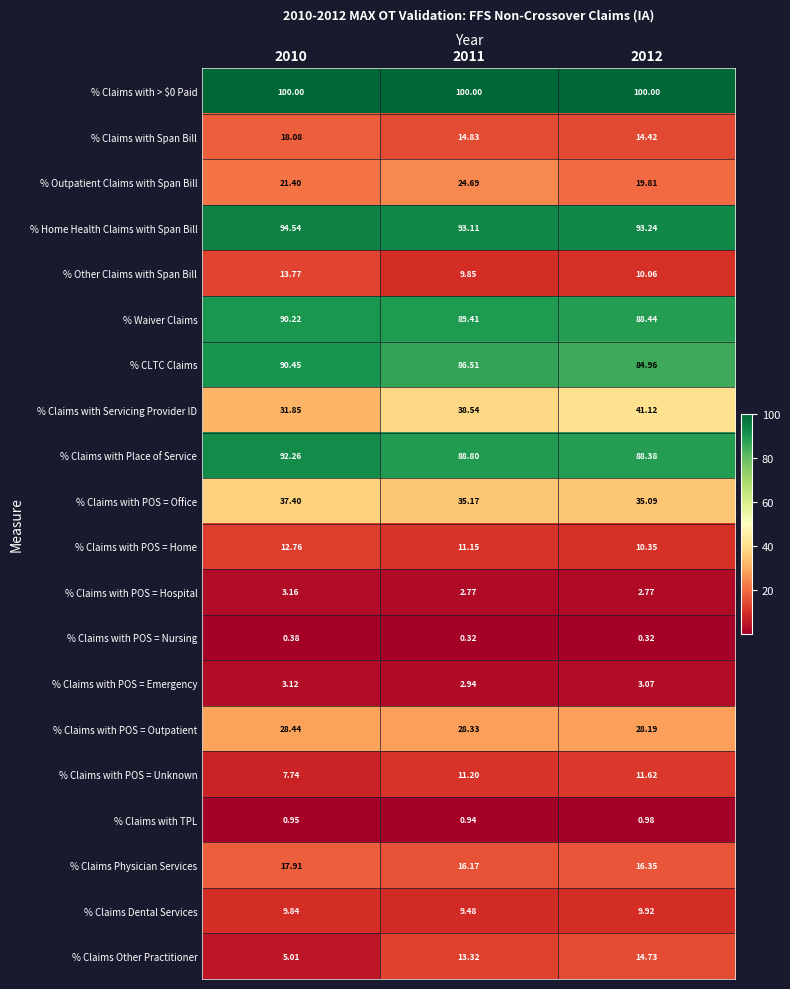

Between 2010 and 2011, which series saw the biggest shift?

% Claims Other Practitioner